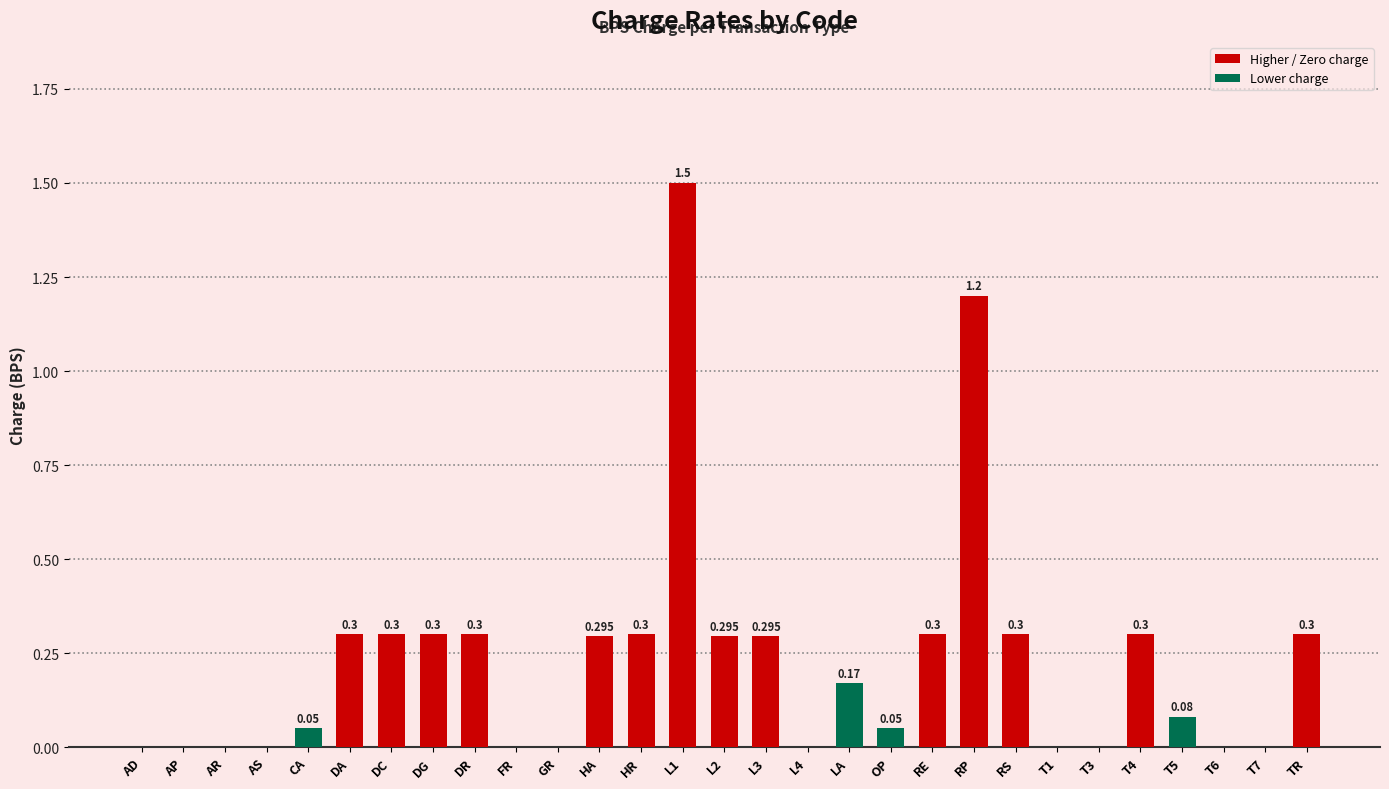

Between FR and OP, which is larger?

OP